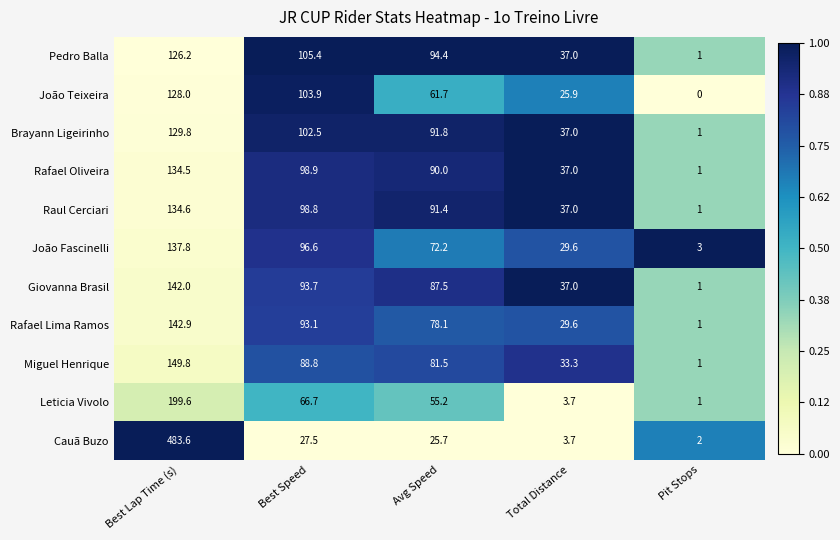

What is the difference between the highest and lowest values at Best Lap Time (s)?

357.4